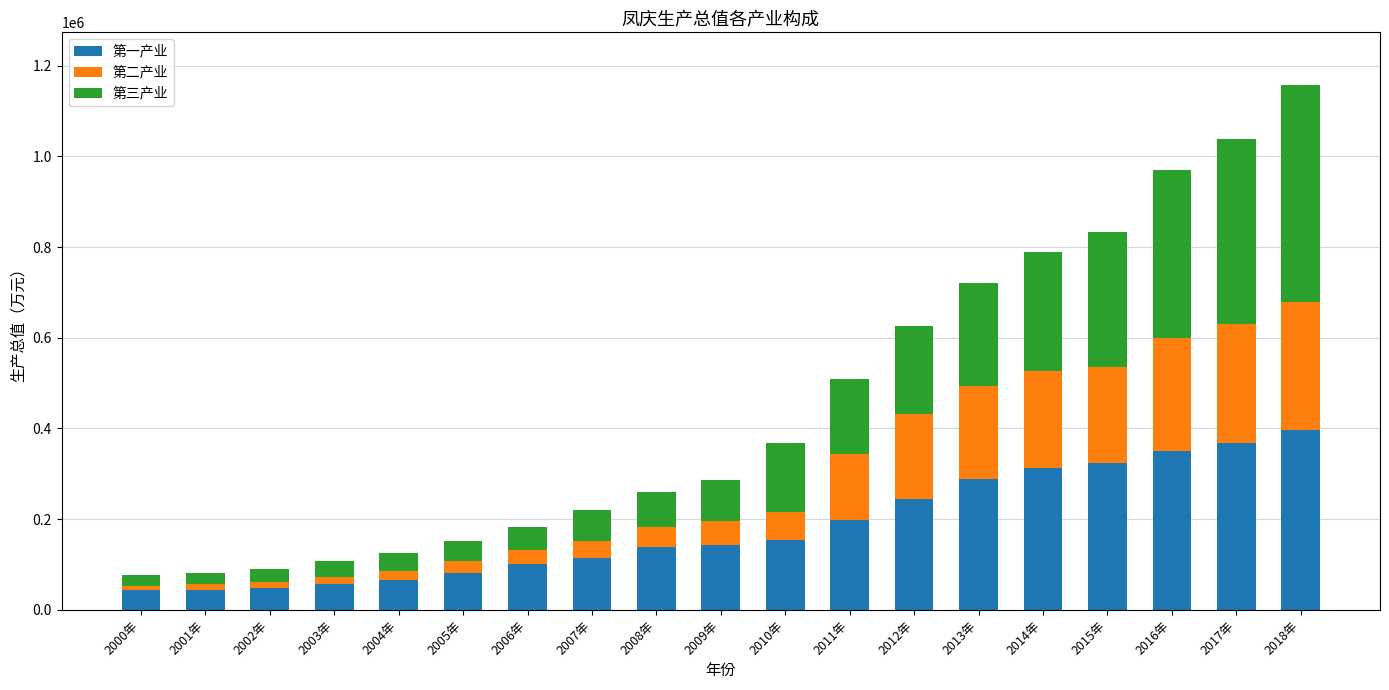

At which label does 第一产业 reach its peak?

2018年